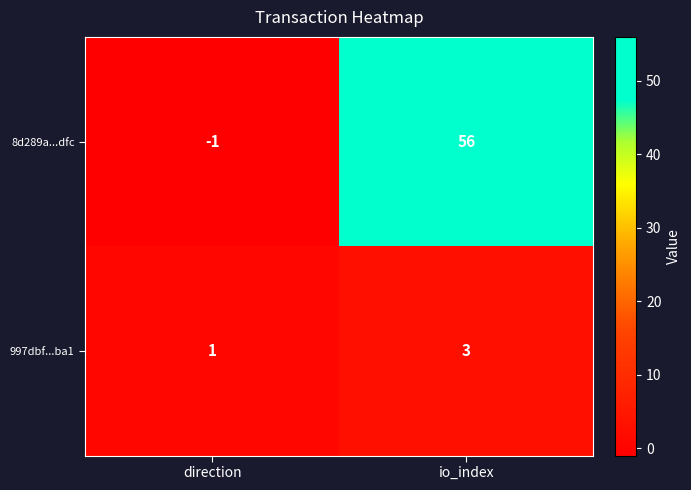

At how many categories does at least one series exceed 53?

1